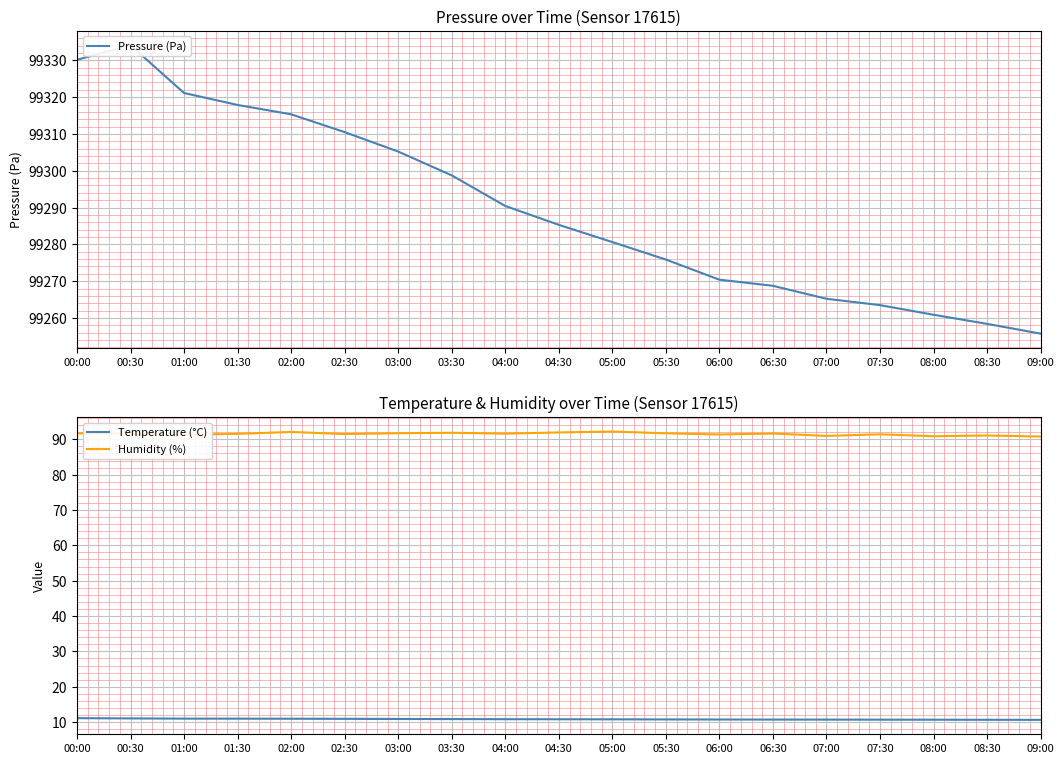

How many data points in Pressure (Pa) are above 99285?

10